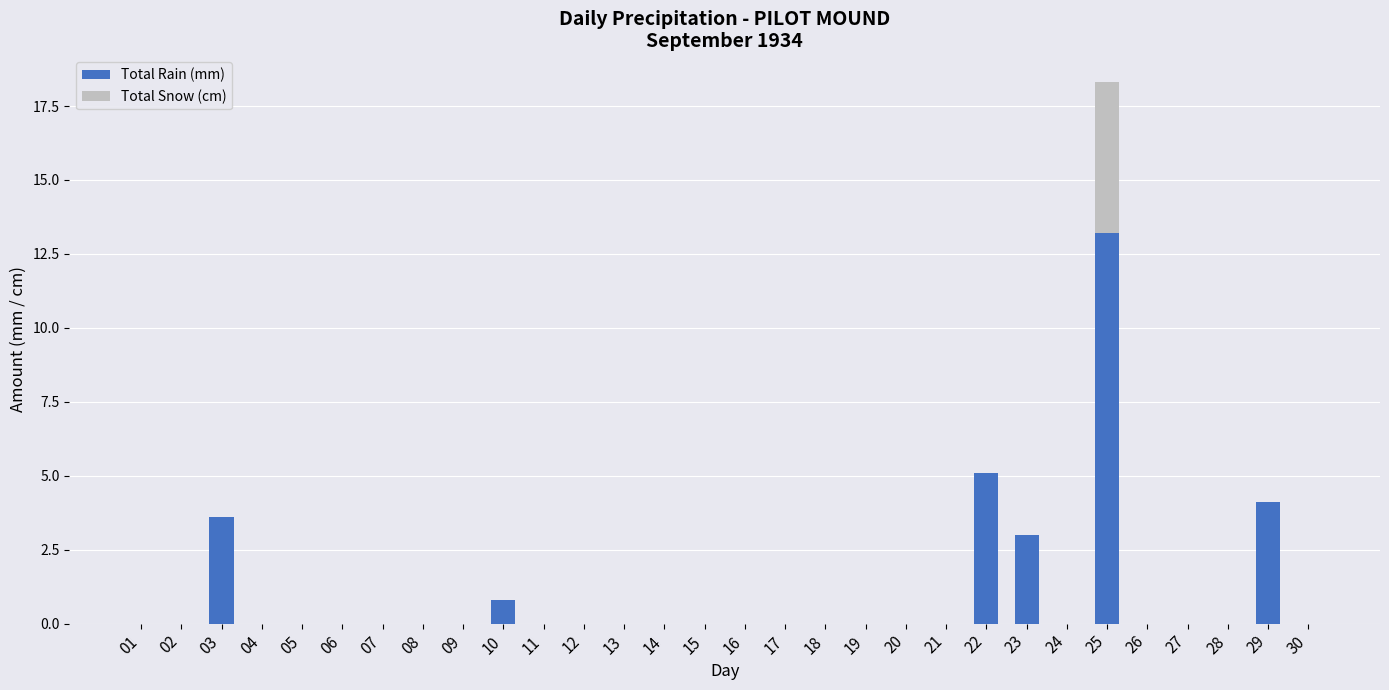

True or false: Total Rain (mm) has a value of 4.1 at 29.

True